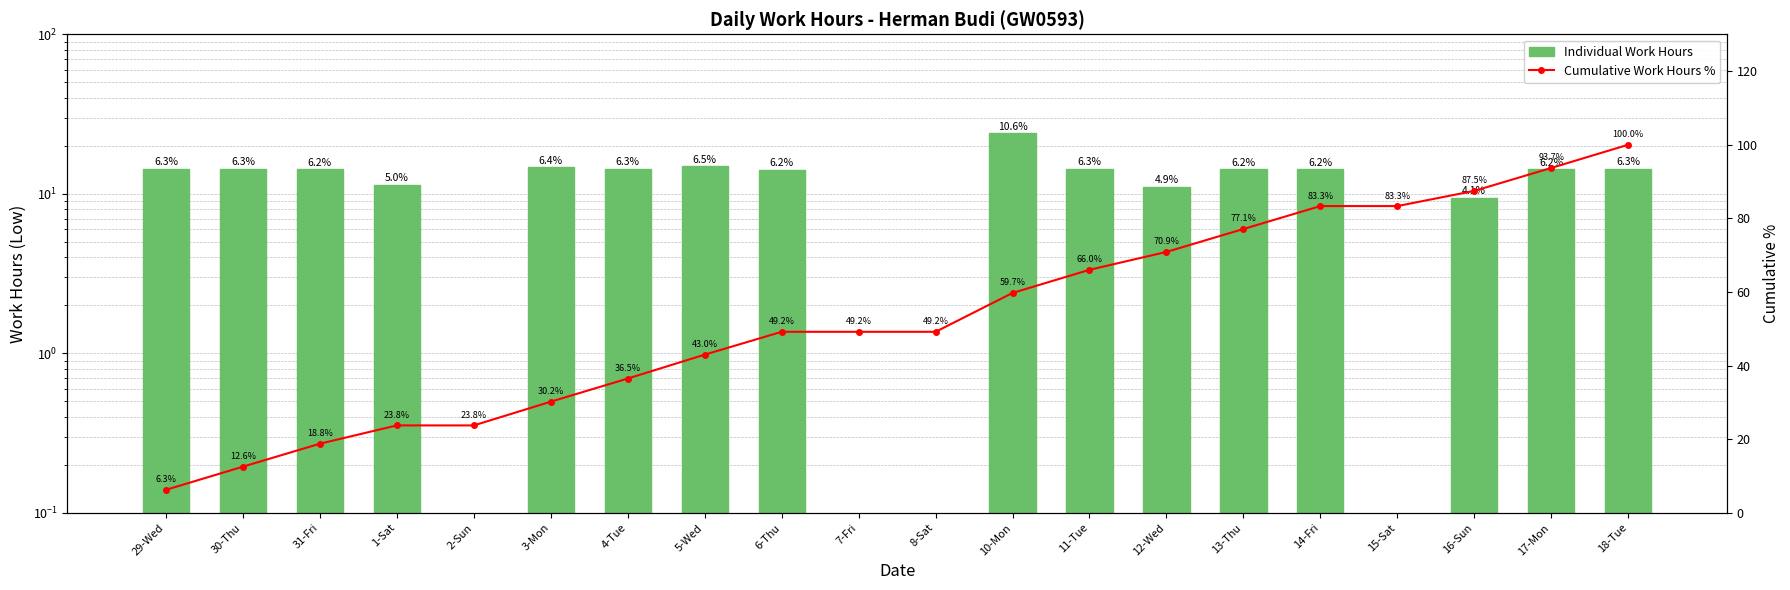

How many series are shown in this chart?

2